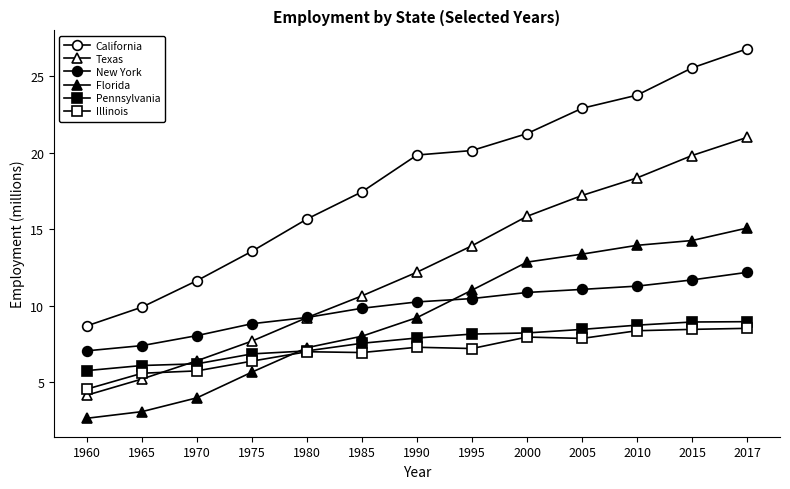

Where is Pennsylvania nearest to the value 7?

1980